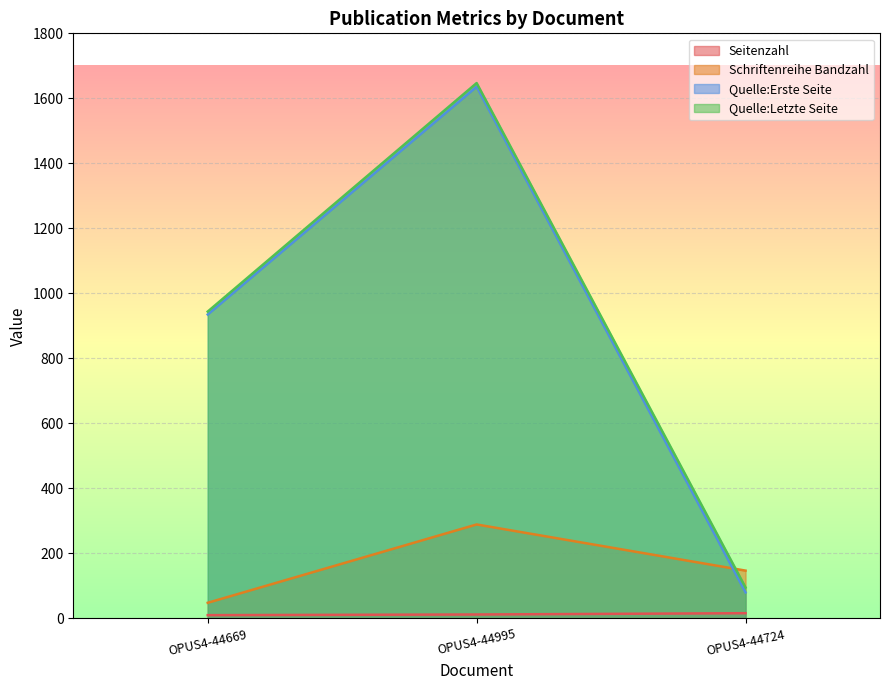

Read the Seitenzahl value at OPUS4-44724.

16